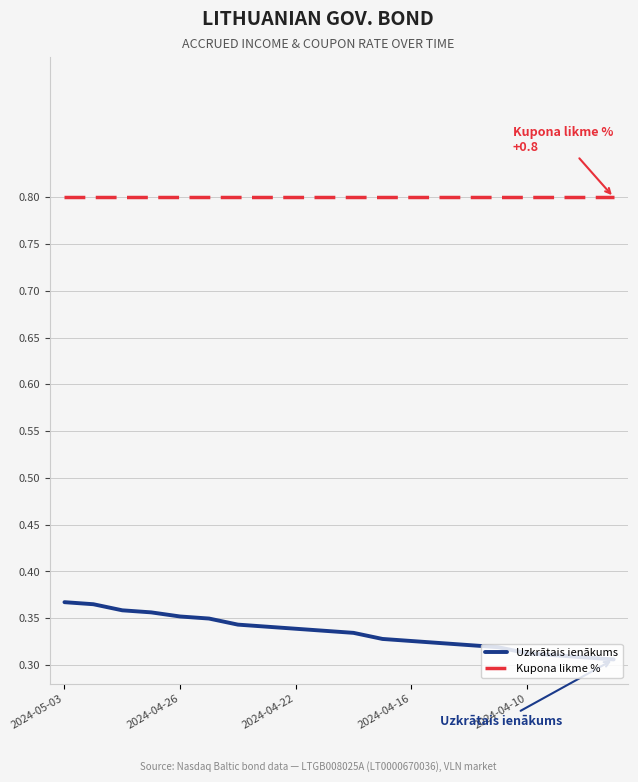

True or false: Uzkrātais ienākums and Kupona likme % cross at least once.

False